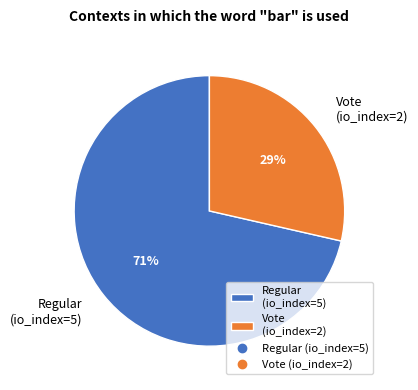

Rank the categories by value from lowest to highest.

Vote (io_index=2), Regular (io_index=5)